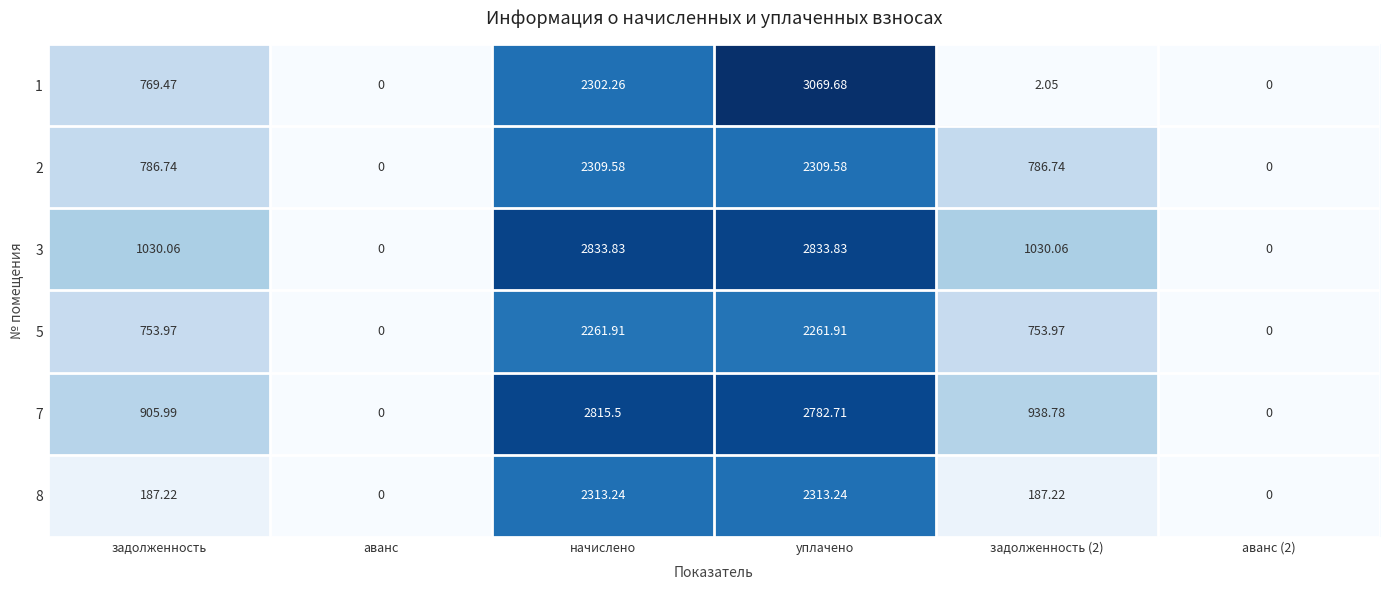

Which label corresponds to the largest value in the chart?

уплачено